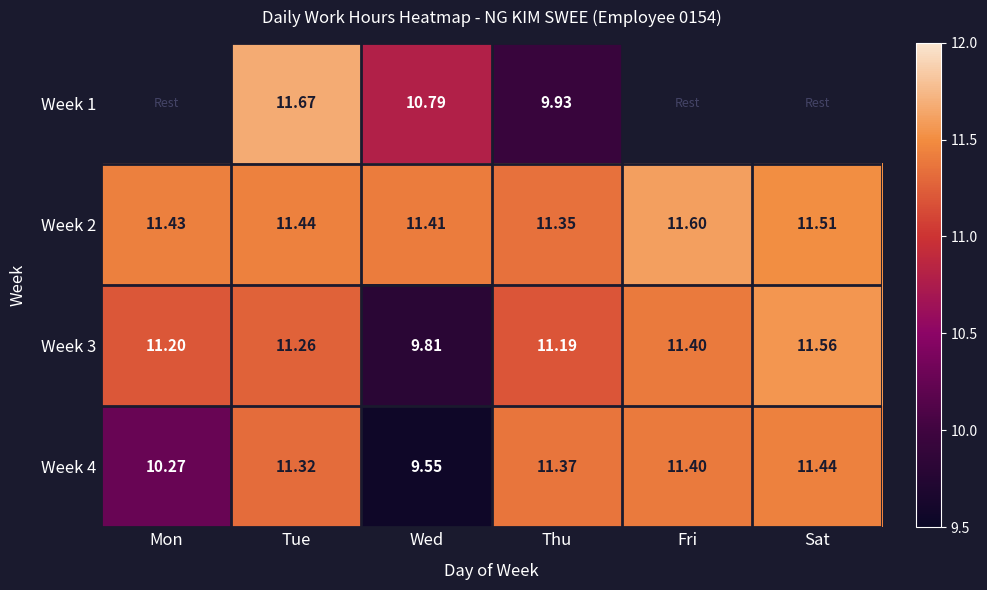

What is the maximum value for Week 3?

11.6